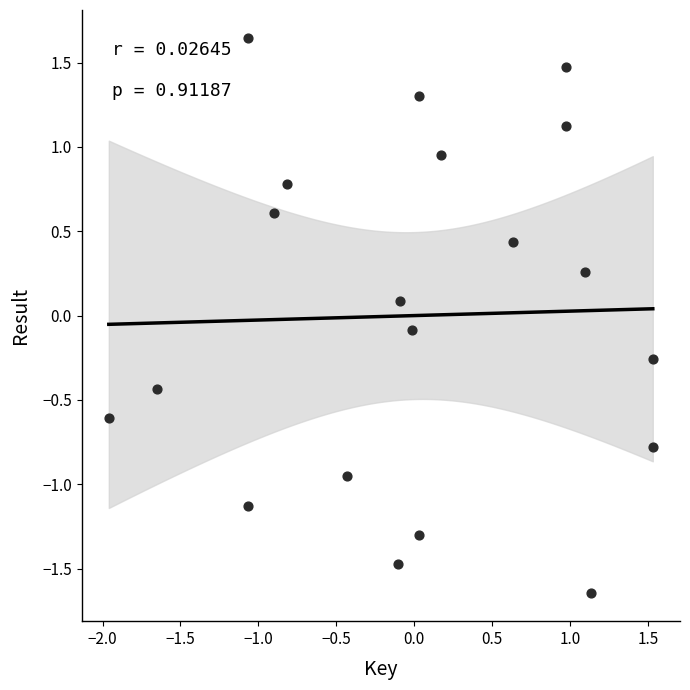

What is the range of X values (max minus min)?

3.5